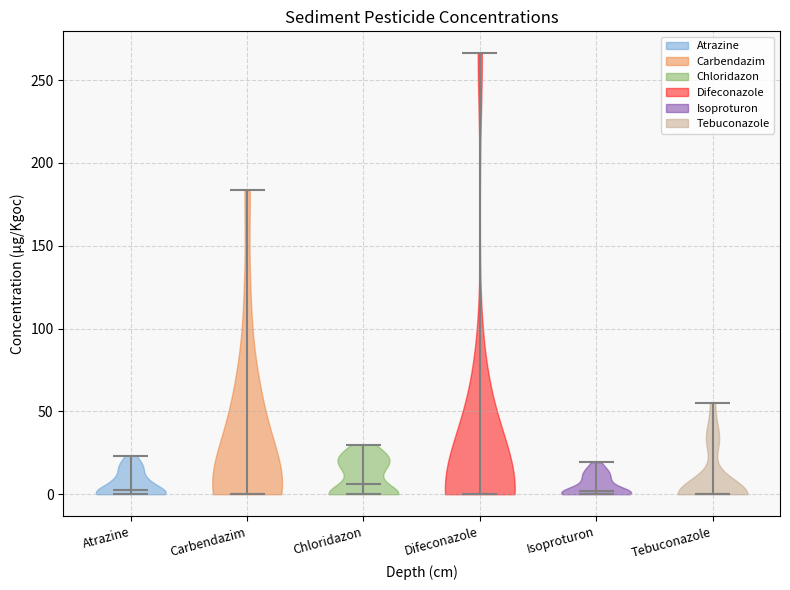

Reading left to right, read every violin against the y-axis: where its median line is, and the lowest and highest points it reaches. The values are not printed on the chart, so give them approximately, as read against the axis.

Atrazine: median line 0, lowest point 0, highest point 25
Carbendazim: median line 0, lowest point 0, highest point 185
Chloridazon: median line 5, lowest point 0, highest point 30
Difeconazole: median line 0, lowest point 0, highest point 265
Isoproturon: median line 0, lowest point 0, highest point 20
Tebuconazole: median line 0, lowest point 0, highest point 55